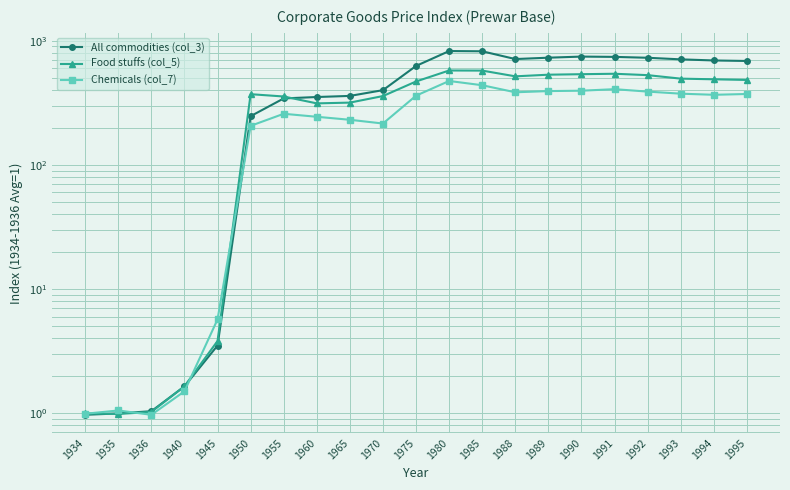

Where is Chemicals (col_7) nearest to the value 237?

1965